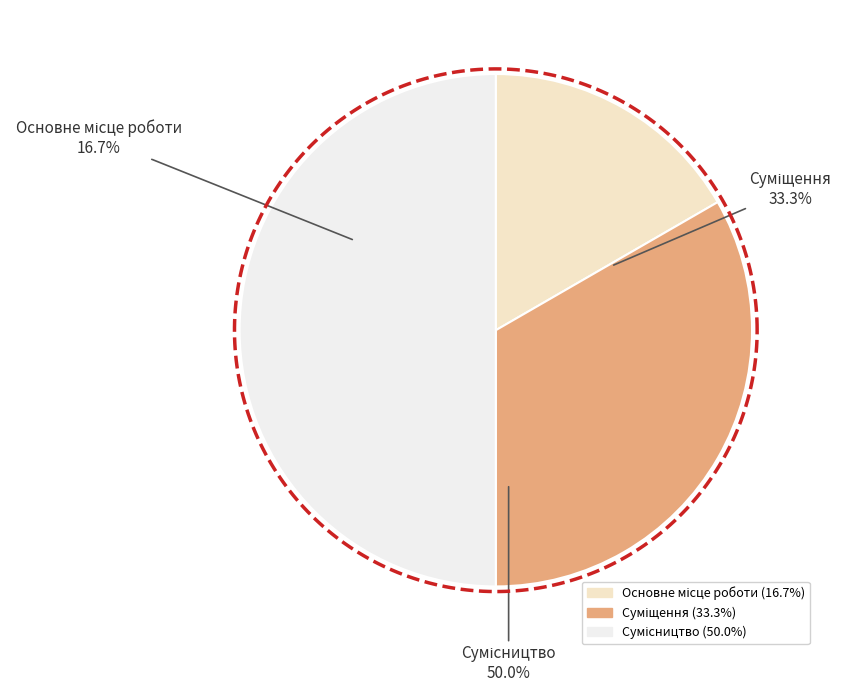

Does Сумісництво account for over 50% of the chart?

No